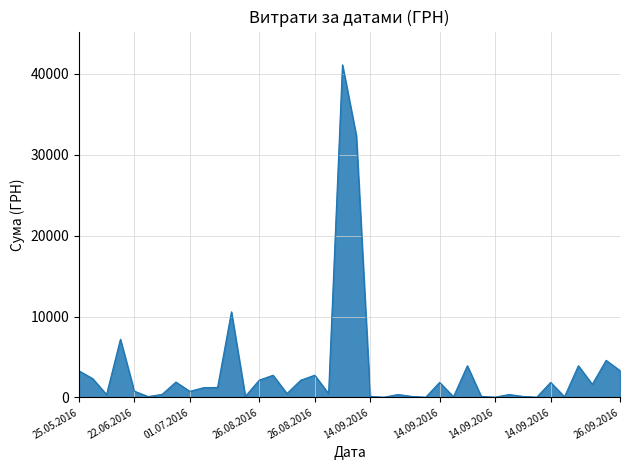

What is the difference between the maximum and minimum values?

41089.4